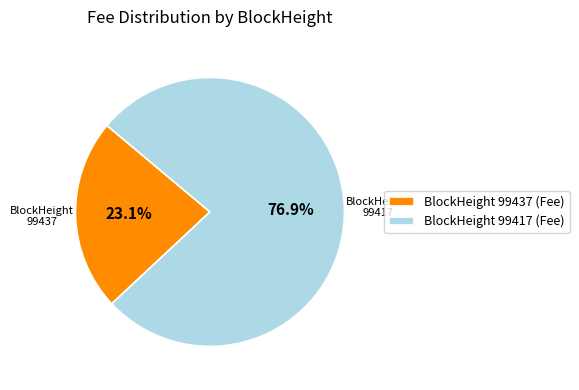

How many segments does this pie chart have?

2